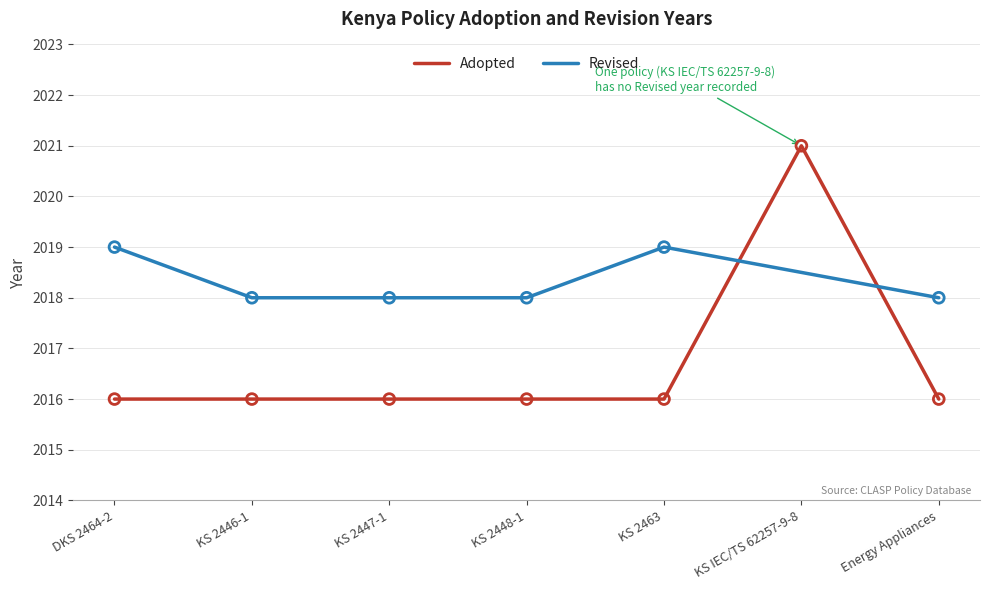

Which series reaches the maximum Y coordinate?

Adopted